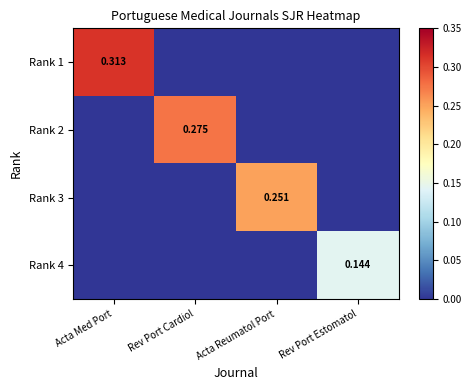

What is the difference between the highest and lowest values at Acta Reumatol Port?

0.3